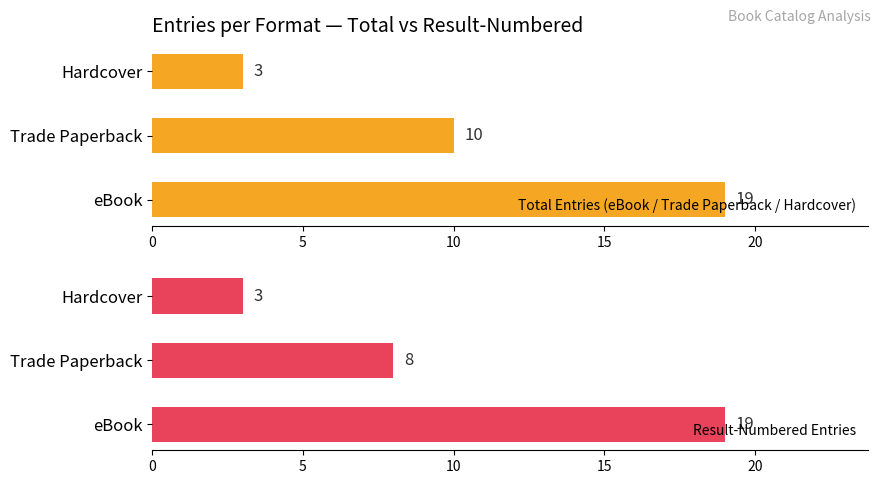

What is the sum of the Total Entries (eBook / Trade Paperback / Hardcover) values at 10 and 0?

22